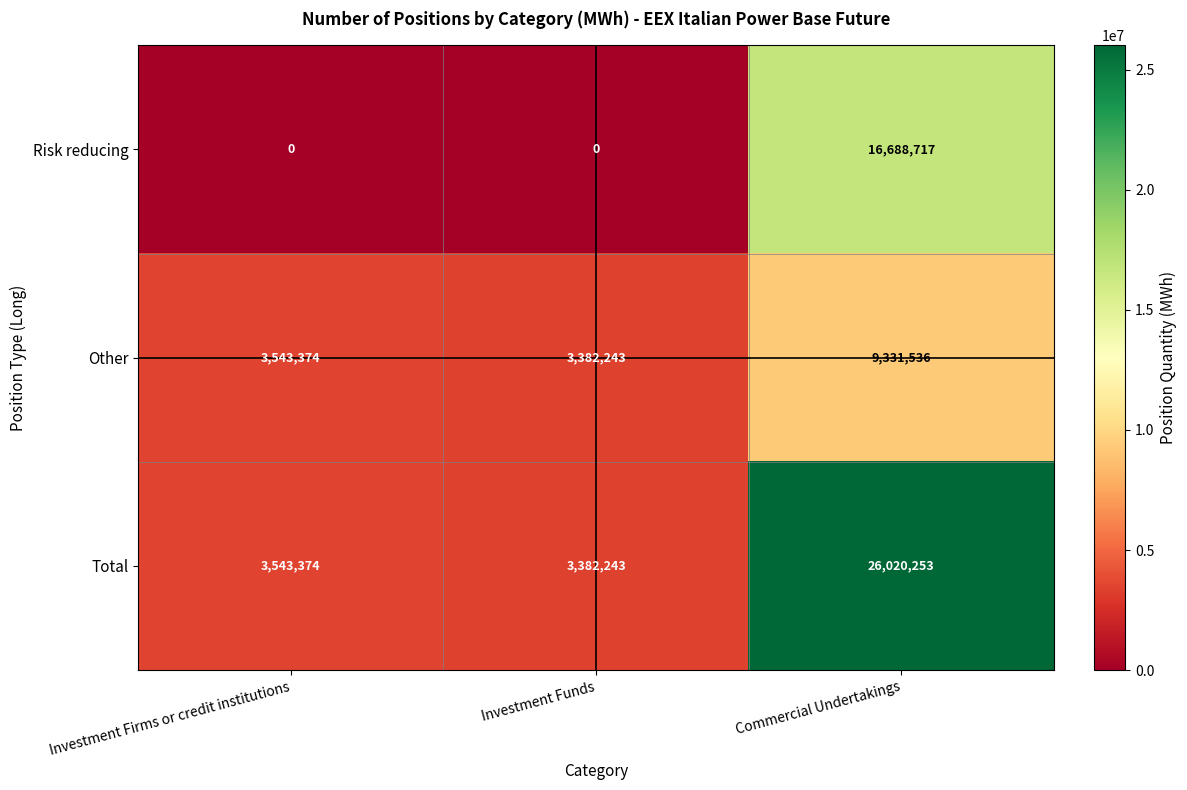

Rank the series by their maximum value, from lowest to highest.

Other, Risk reducing, Total